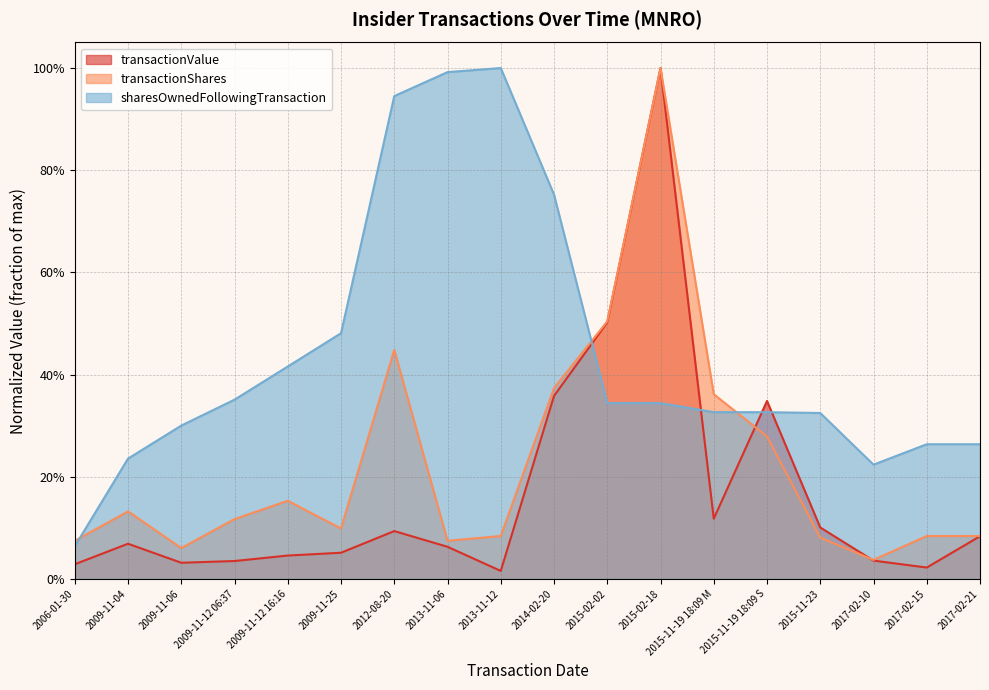

Does the chart display data point markers on the line(s)?

No